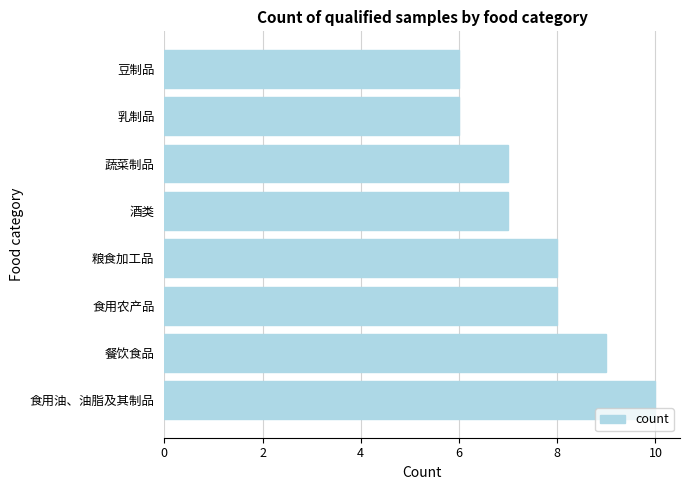

The value at 食用农产品 is 3. True or false?

False